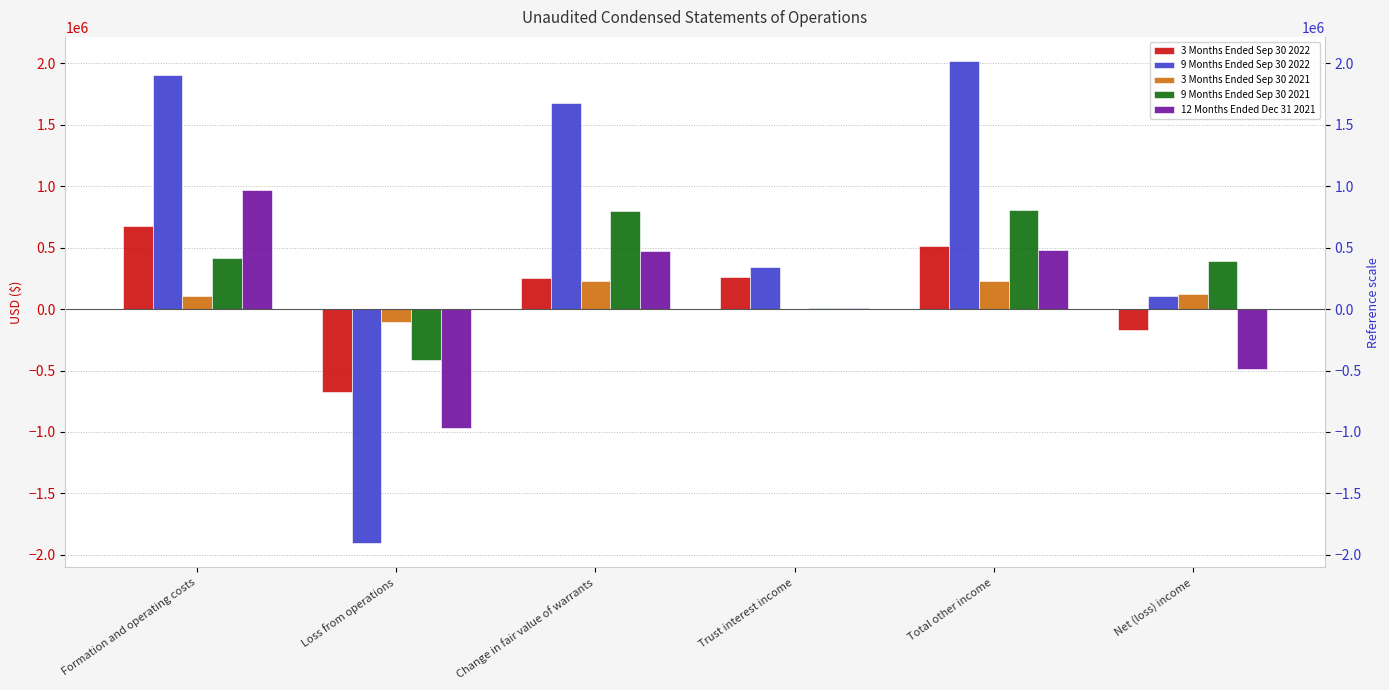

How many bars are there in total?

30